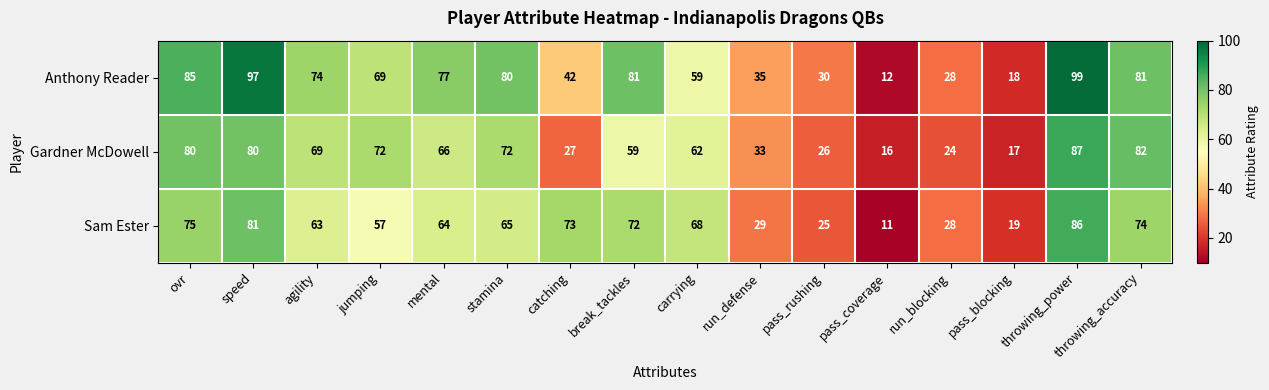

What is the minimum value shown in the chart?

11